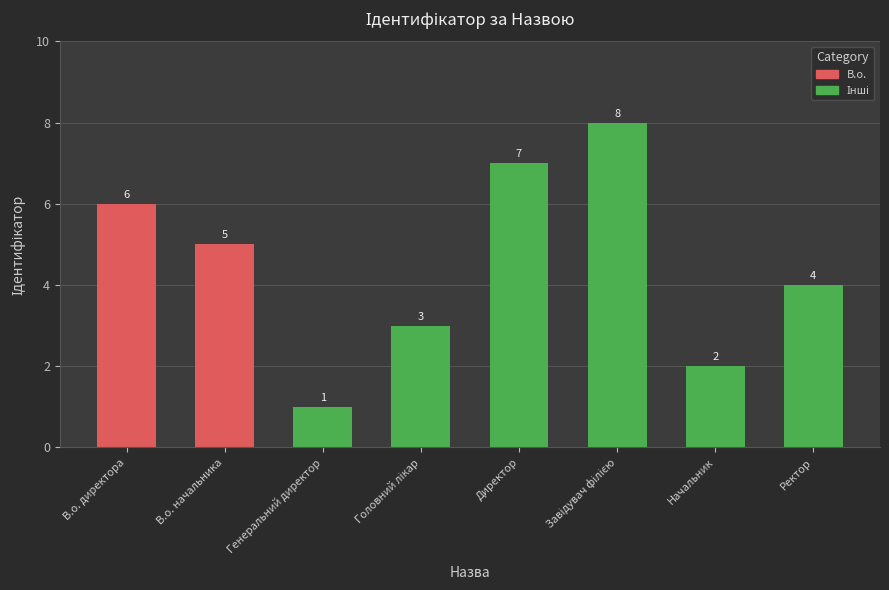

How many data points does each series have?

8